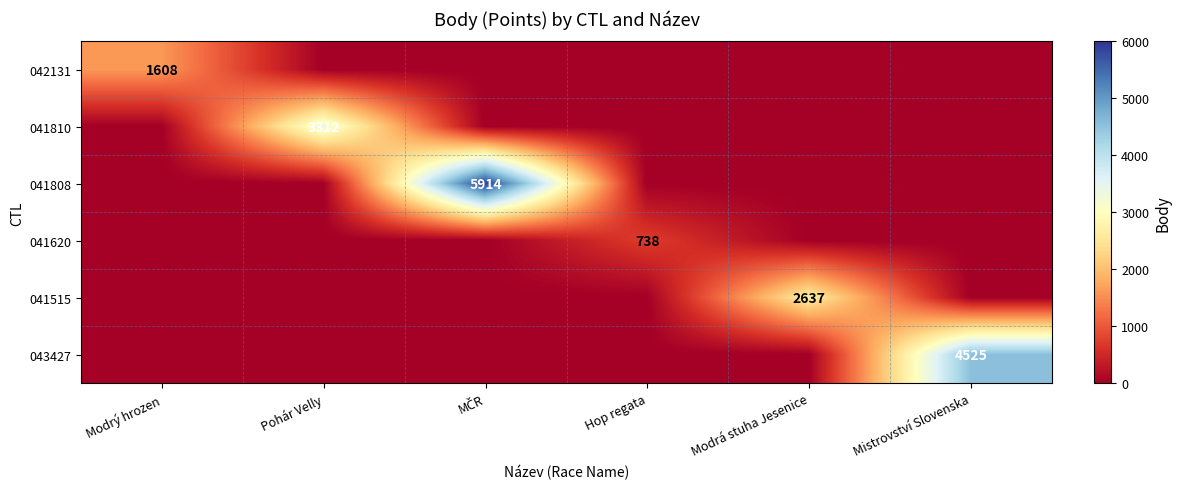

What is the difference between the highest and lowest values at Hop regata?

738